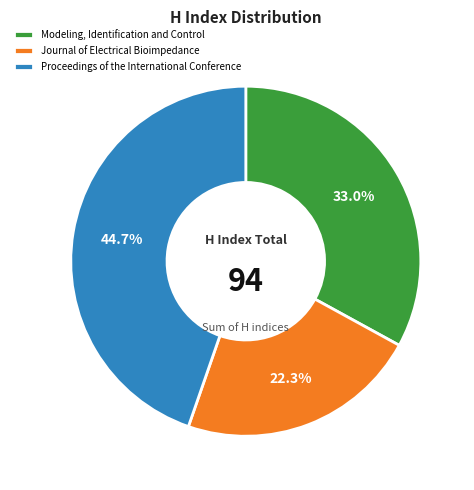

Count the number of slices in the pie.

3